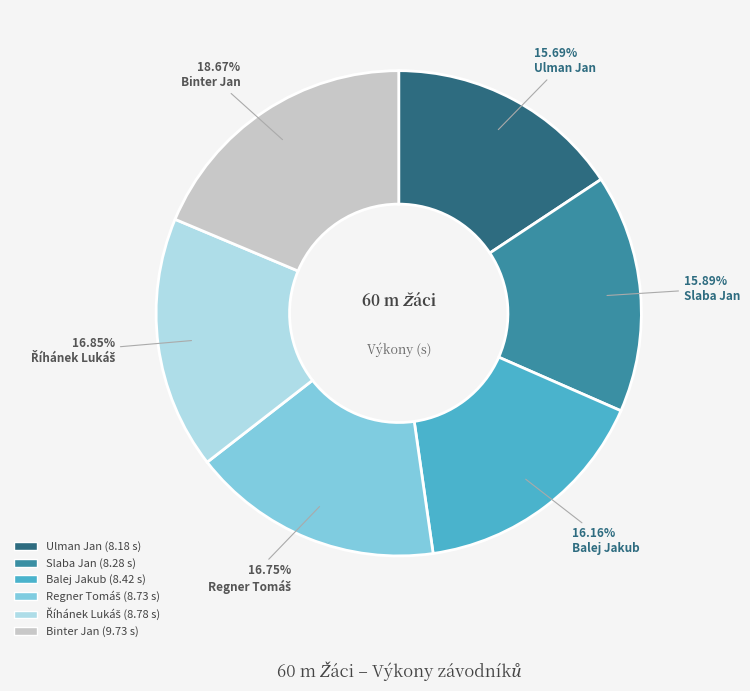

Count the number of slices in the pie.

6